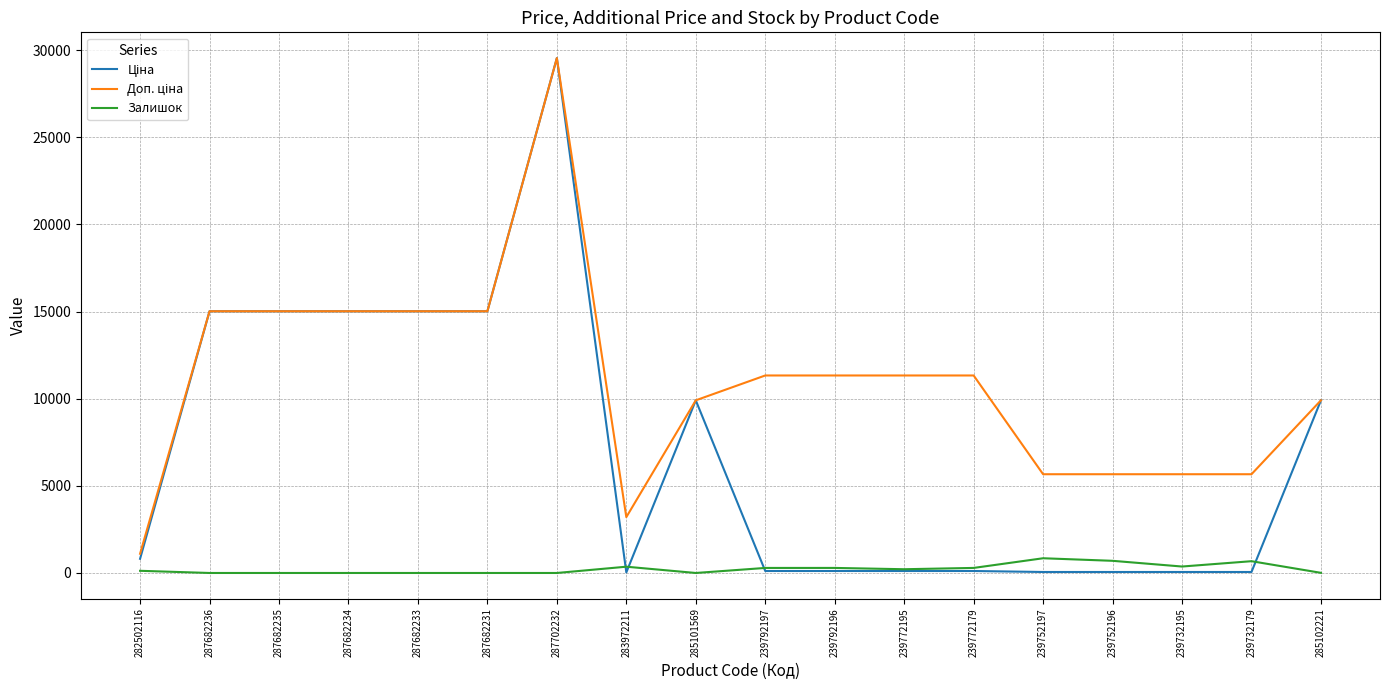

Which label corresponds to the largest value in the chart?

287702232